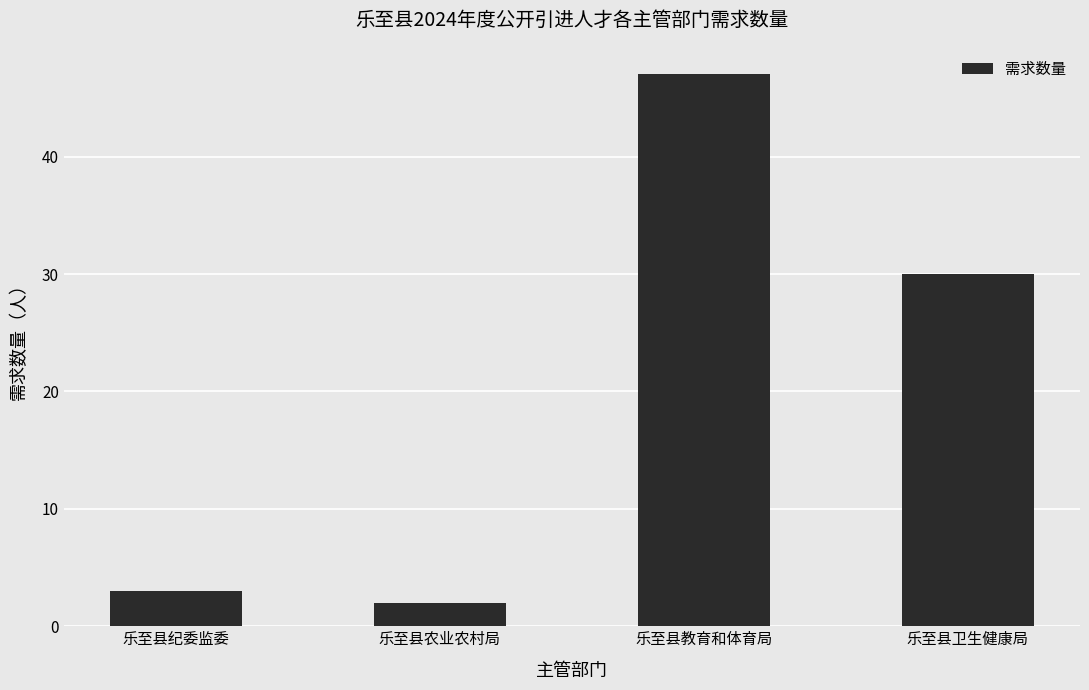

What is the difference between the values at 乐至县卫生健康局 and 乐至县教育和体育局?

17